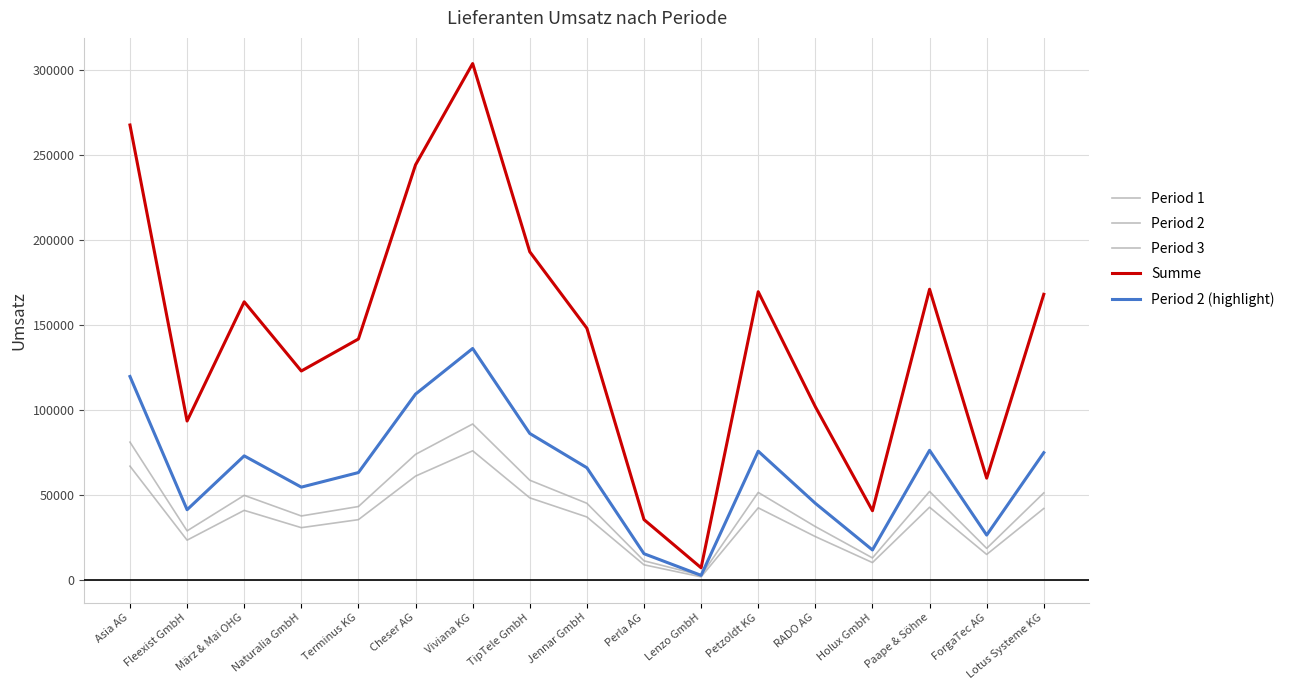

Rank the categories by Period 2 value from lowest to highest.

Lenzo GmbH, Perla AG, Holux GmbH, ForgaTec AG, Fleexist GmbH, RADO AG, Naturalia GmbH, Terminus KG, Jennar GmbH, März & Mai OHG, Lotus Systeme KG, Petzoldt KG, Paape & Söhne, TipTele GmbH, Cheser AG, Asia AG, Viviana KG